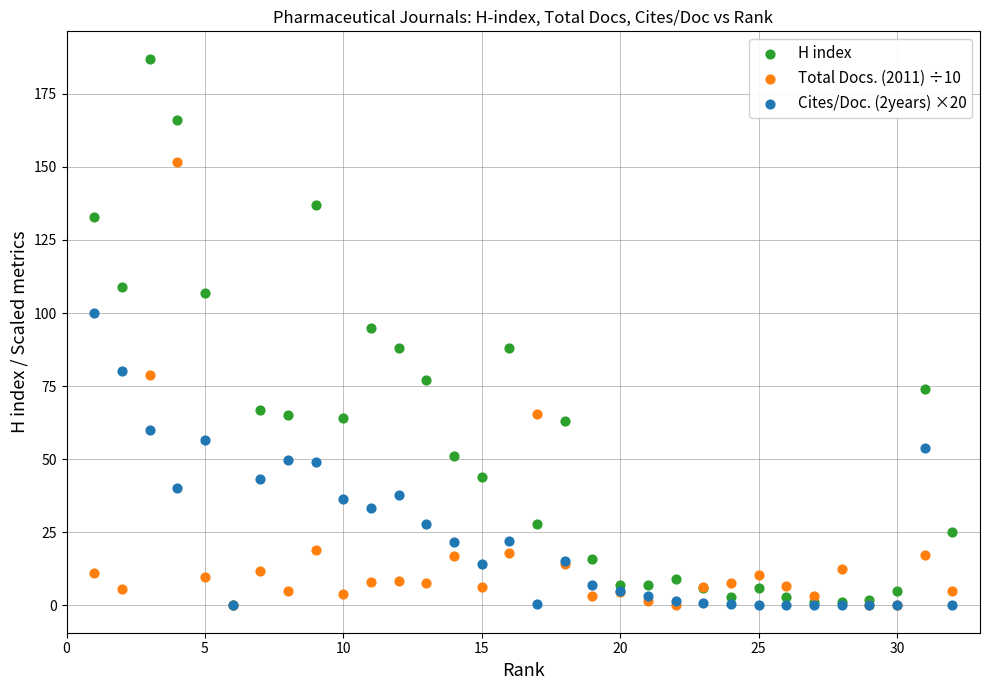

Which series contains the highest Y value?

H index